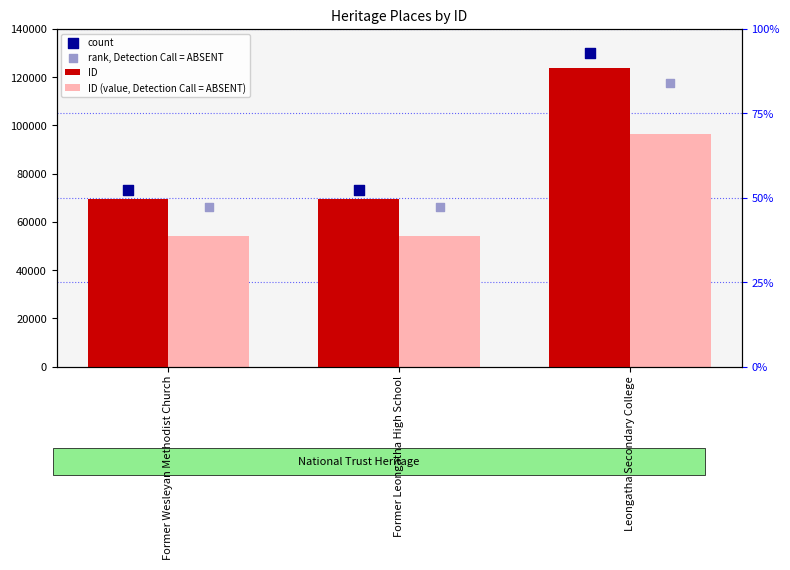

What is the total value across all series at Former Leongatha High School?

263178.7